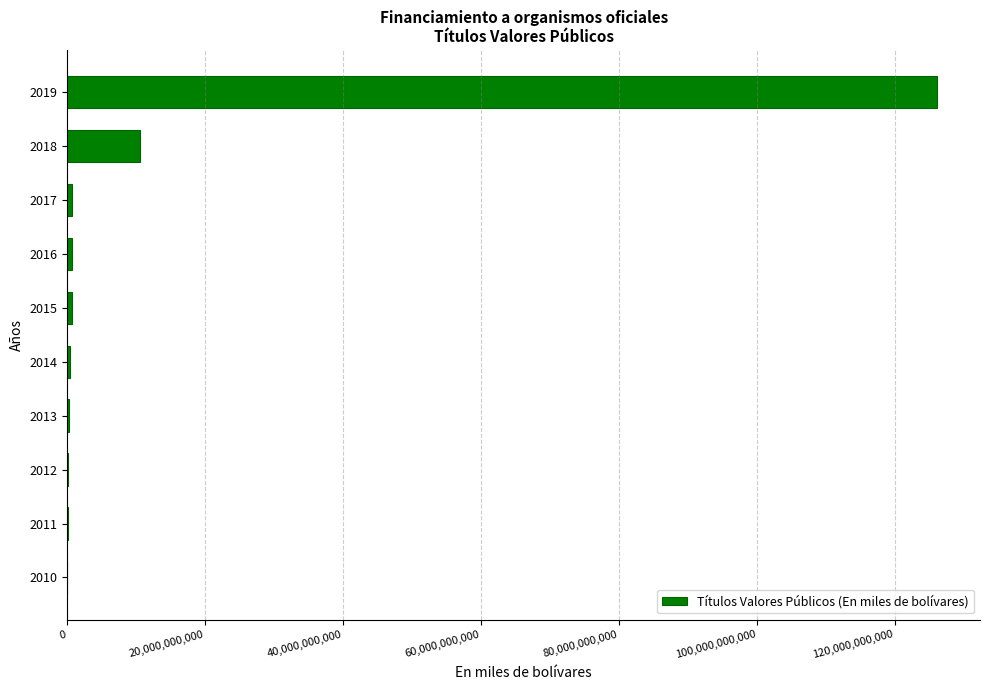

What is the greatest value displayed?

126094853512